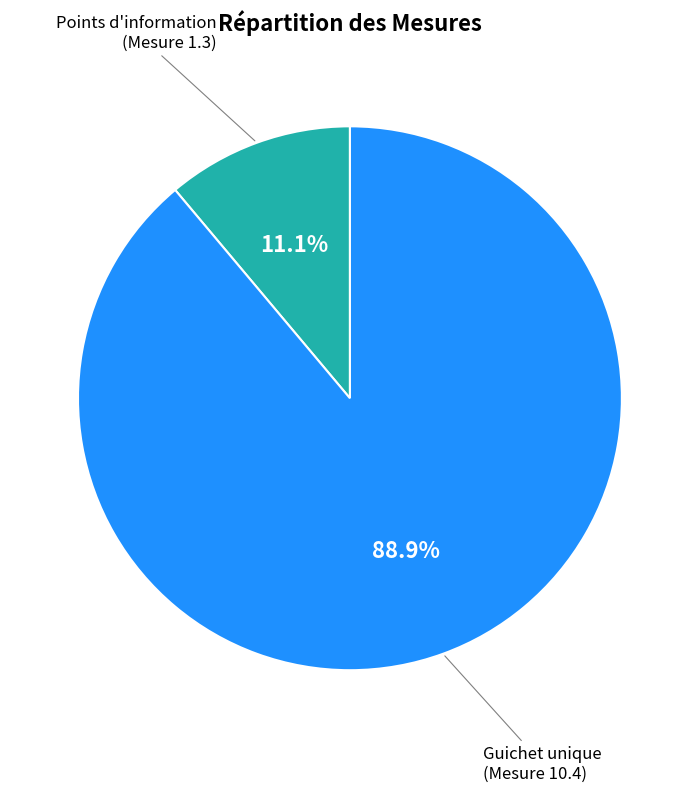

Is there any slice that represents more than half of the pie?

Yes